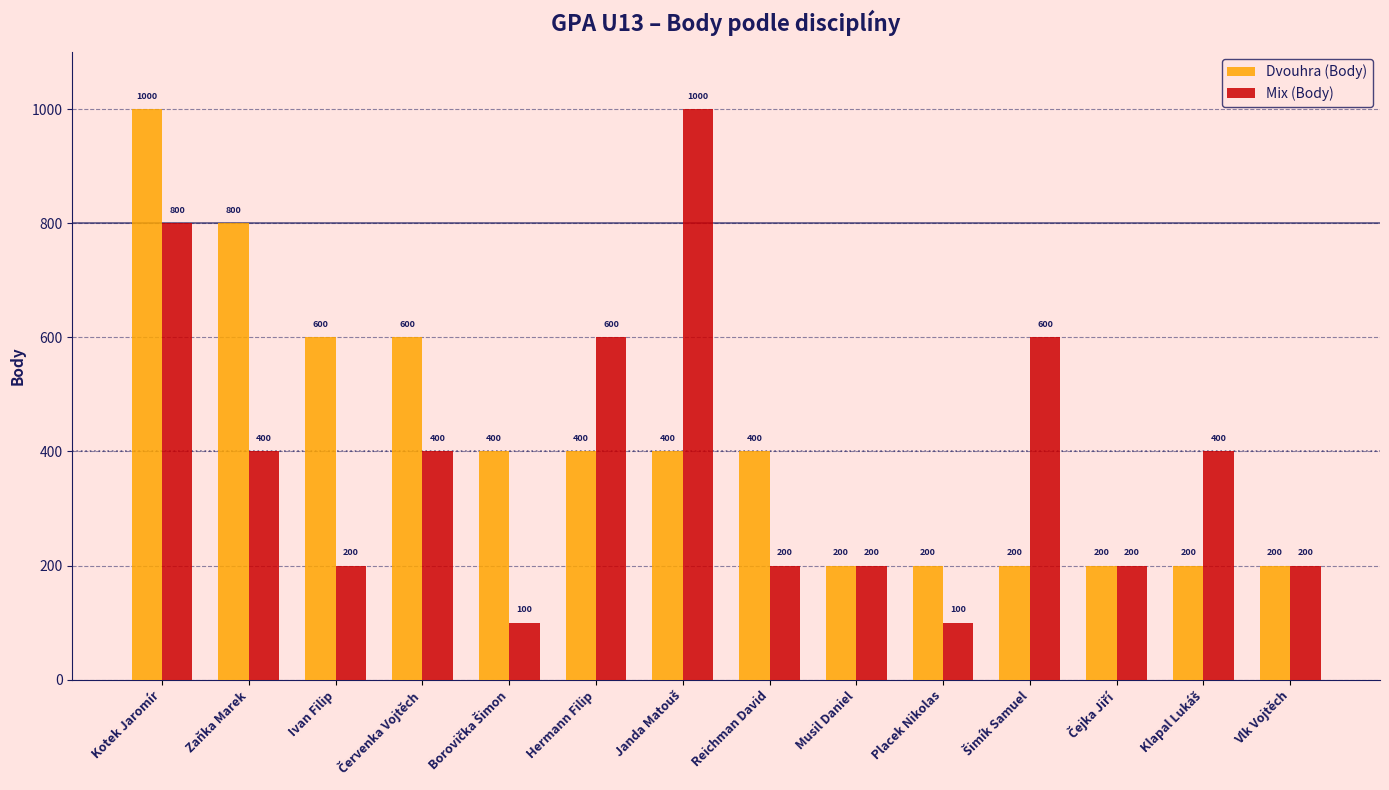

What is the difference between the maximum and minimum values in the Dvouhra (Body) series?

800